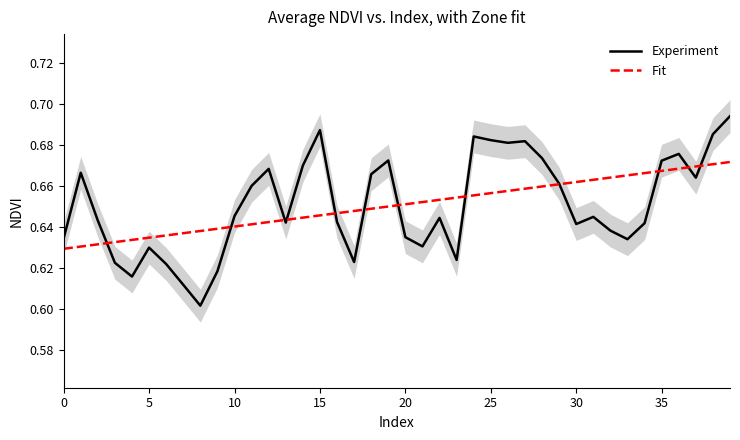

What are all the series names shown in the legend?

Experiment, Fit